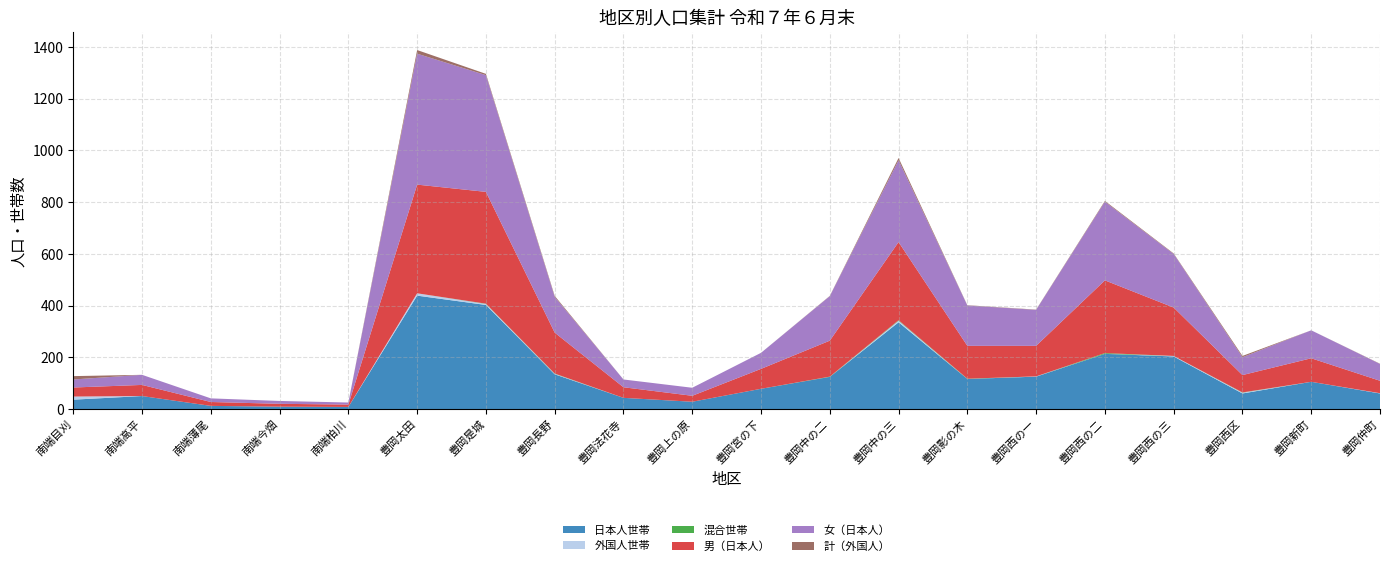

Reading right to left, extract all data points from this chart.

日本人世帯: 61	106	61	204	214	126	117	336	125	79	29	44	135	403	439	9	10	13	51	37
外国人世帯: 1	0	3	2	0	1	0	6	0	0	0	0	2	4	9	0	0	0	0	12
混合世帯: 0	0	1	0	3	0	1	2	1	0	0	0	1	1	0	0	0	0	0	0
男（日本人）: 48	91	67	187	281	118	127	302	139	77	23	41	158	432	420	9	11	15	43	35
女（日本人）: 65	108	69	207	304	139	156	316	172	62	31	30	138	451	506	8	11	14	39	31
計（外国人）: 1	0	5	2	3	1	1	9	1	0	0	0	4	5	14	0	0	0	0	13